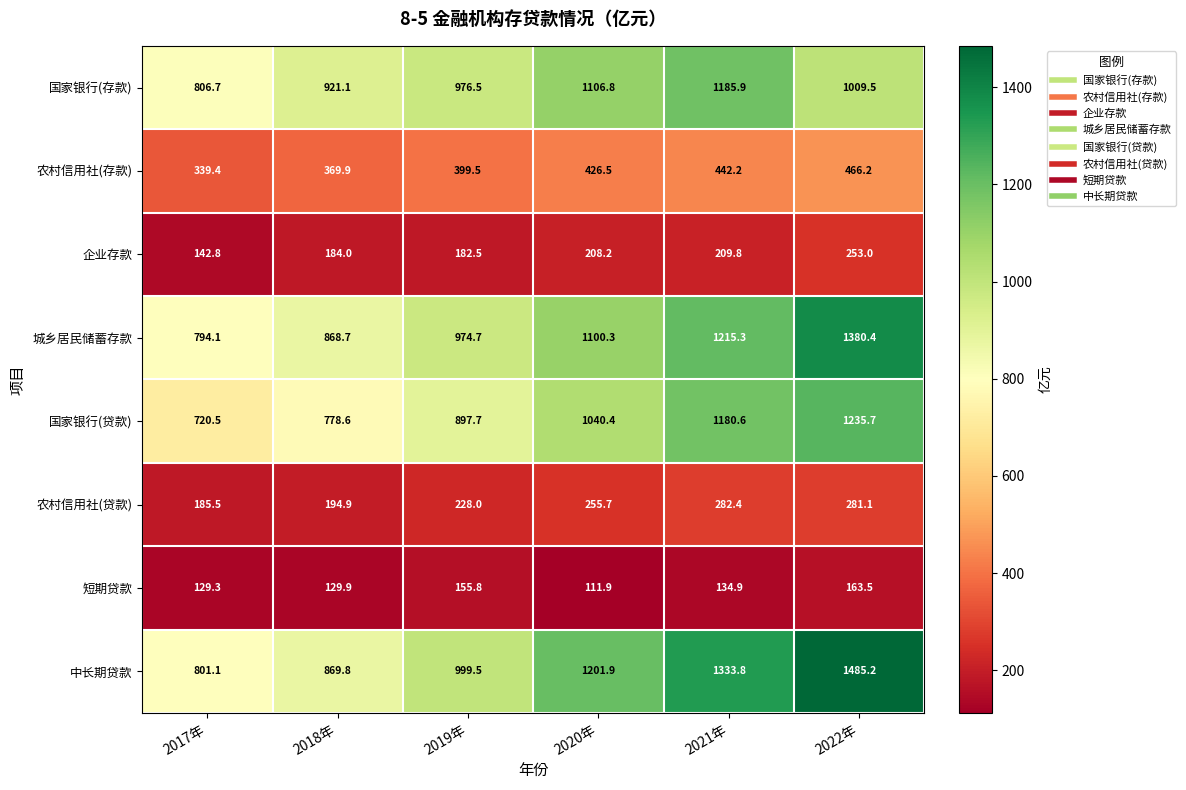

Rank the series by their maximum value, from lowest to highest.

短期贷款, 企业存款, 农村信用社(贷款), 农村信用社(存款), 国家银行(存款), 国家银行(贷款), 城乡居民储蓄存款, 中长期贷款